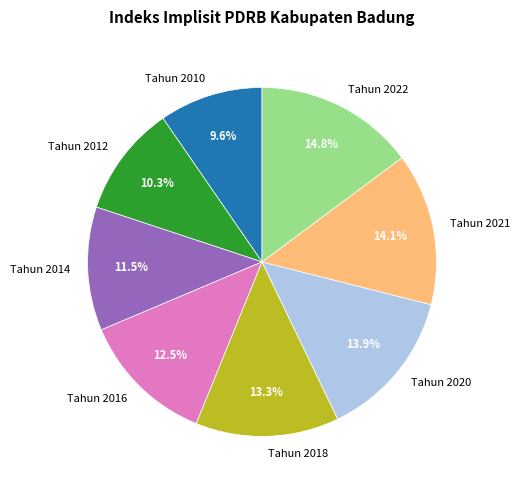

Is it true that Tahun 2018 is 19% of the pie?

False